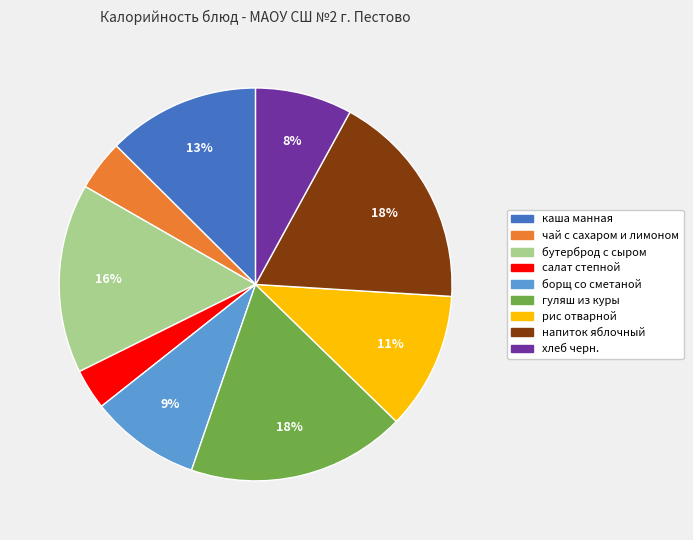

To the nearest percent, what percentage of the pie is хлеб черн.?

8%